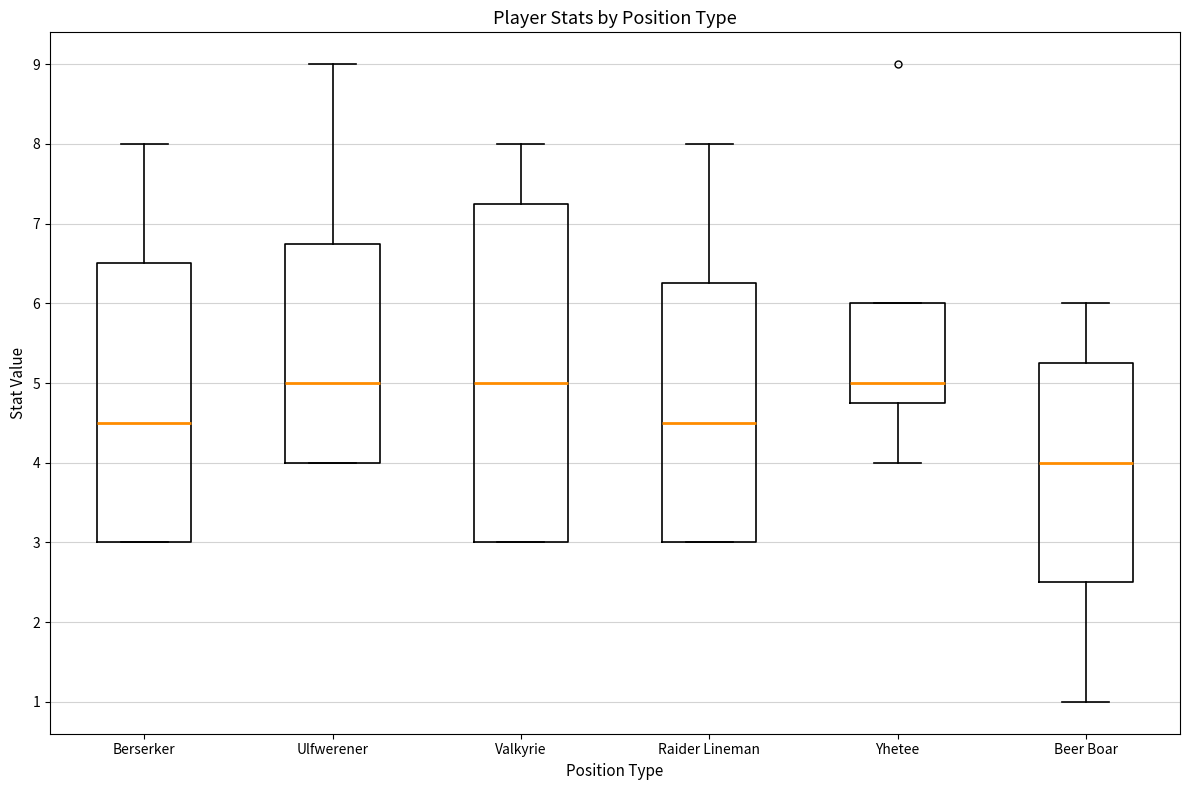

Reading left to right, transcribe this box plot: for each box, give where its median line is, the range the box spans, and where its two whiskers end, as read against the y-axis. The values are not printed on the chart, so give them approximately, as read against the axis.

Berserker: median 4.5, box 3.0 to 6.5, whiskers 3.0 to 8.0
Ulfwerener: median 5.0, box 4.0 to 6.8, whiskers 4.0 to 9.0
Valkyrie: median 5.0, box 3.0 to 7.3, whiskers 3.0 to 8.0
Raider Lineman: median 4.5, box 3.0 to 6.3, whiskers 3.0 to 8.0
Yhetee: median 5.0, box 4.8 to 6.0, whiskers 4.0 to 6.0
Beer Boar: median 4.0, box 2.5 to 5.3, whiskers 1.0 to 6.0